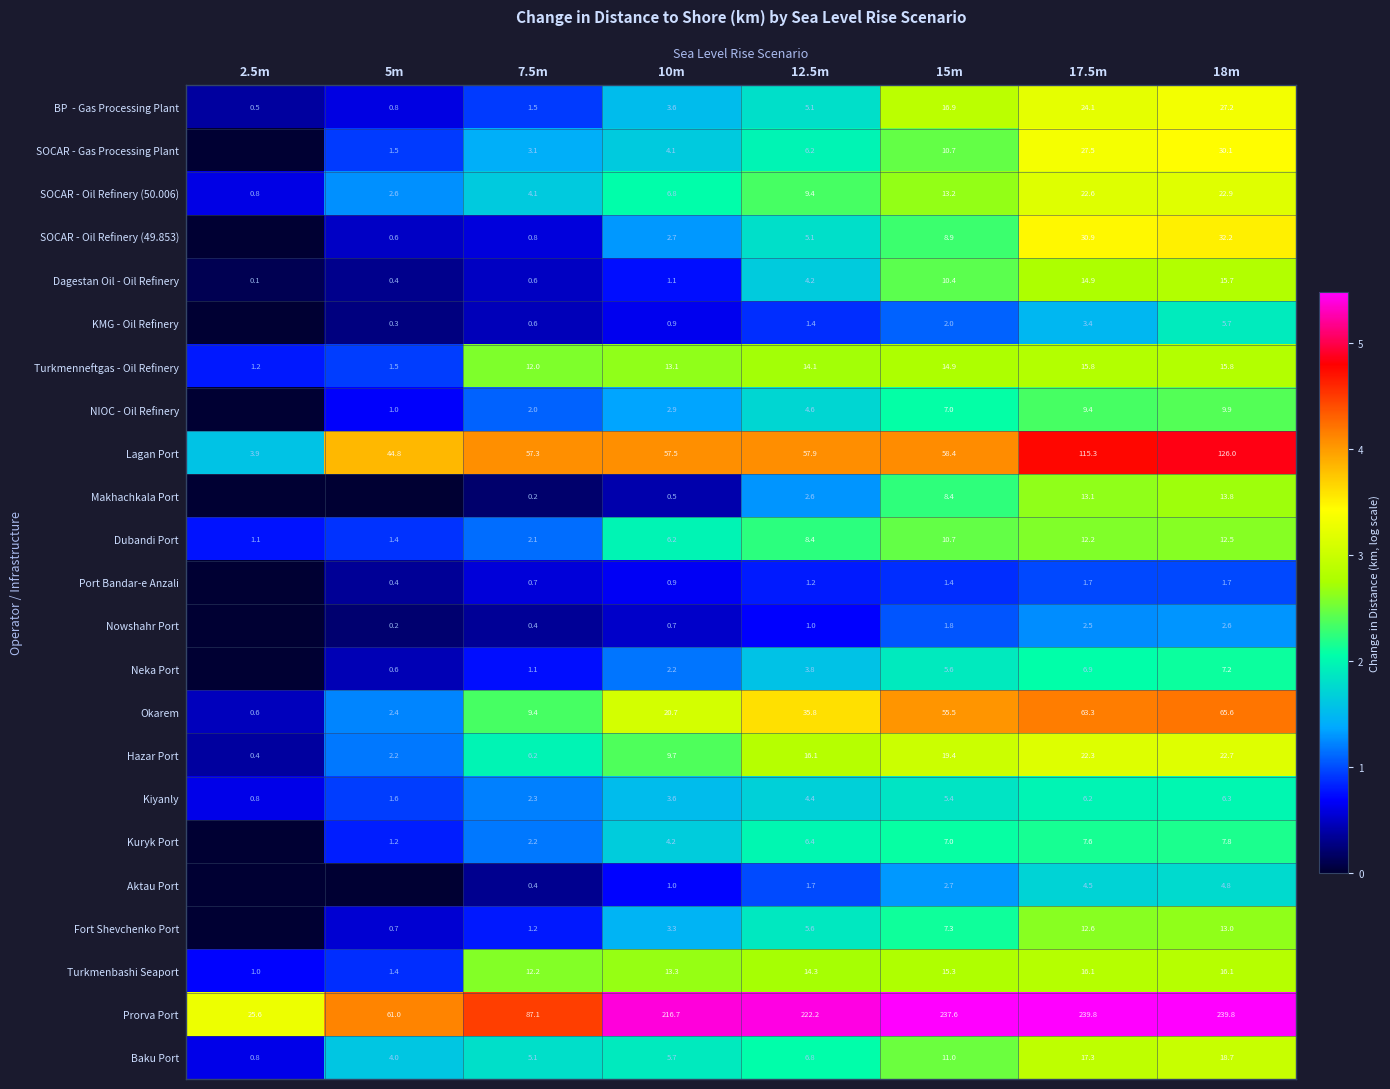

List the labels in order of SOCAR - Oil Refinery (50.006) value, largest first.

18m, 17.5m, 15m, 12.5m, 10m, 7.5m, 5m, 2.5m